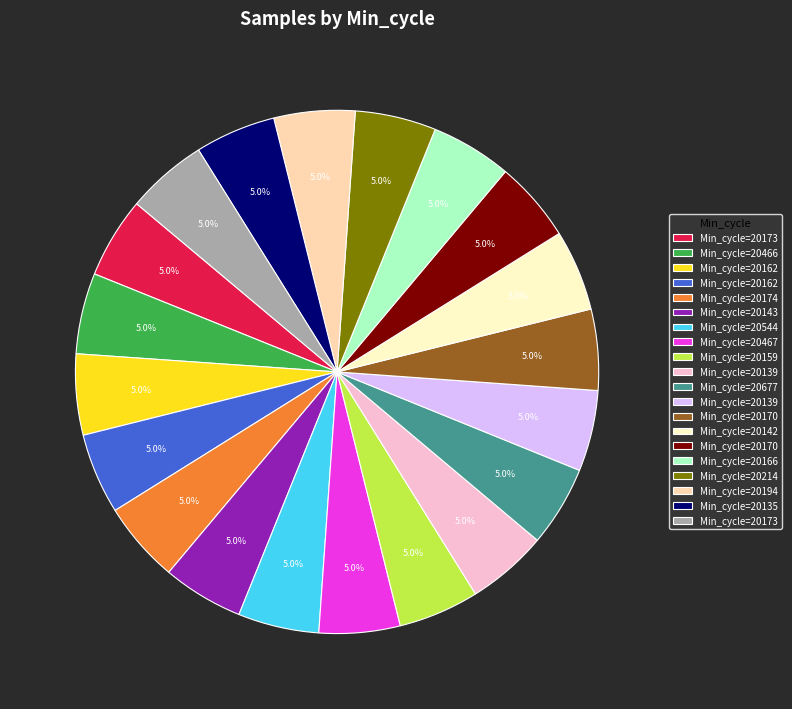

Does any single category account for the majority?

No